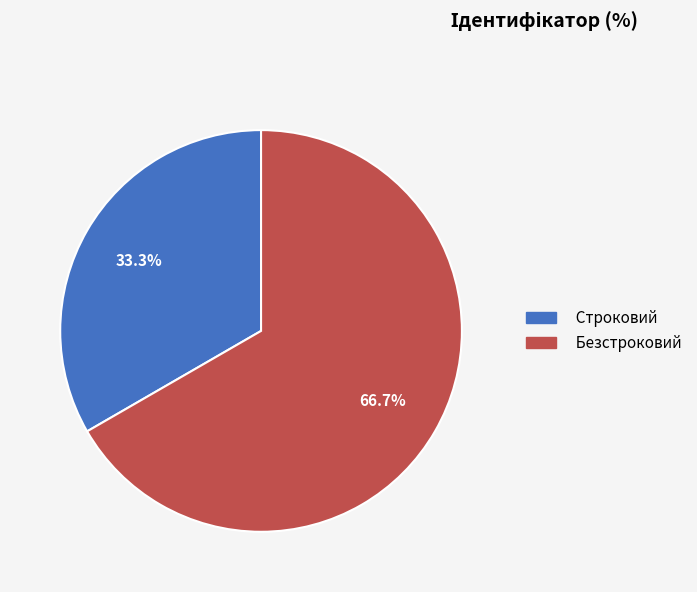

Rank the categories by value from lowest to highest.

Строковий, Безстроковий